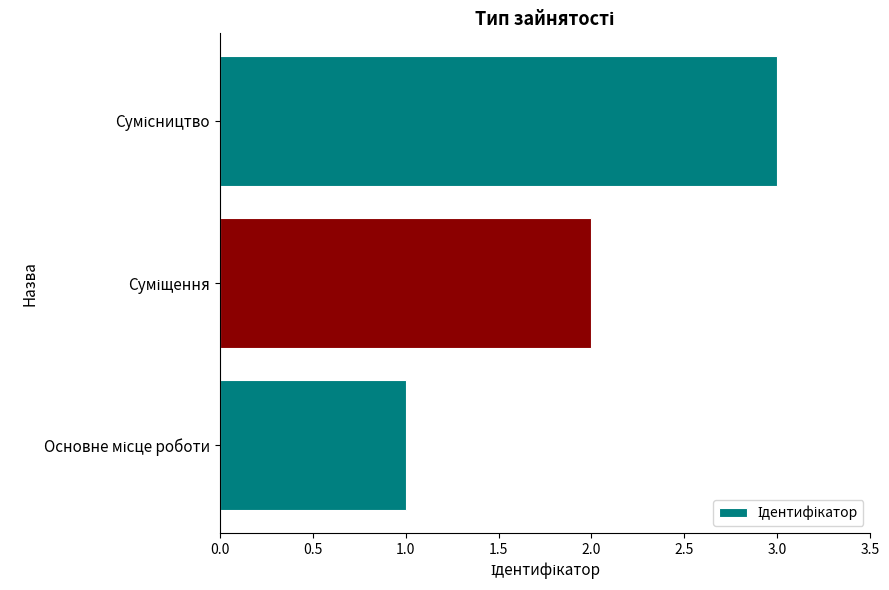

Are the bars grouped side by side (vs. stacked)?

No